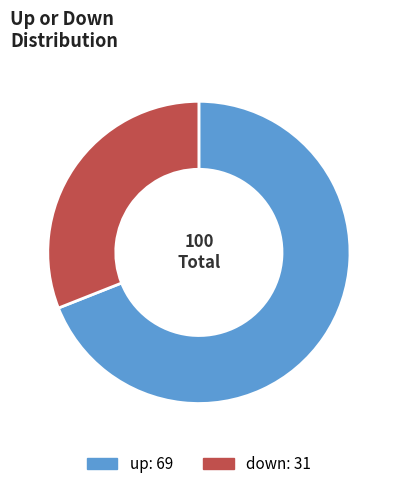

How many segments does this pie chart have?

2